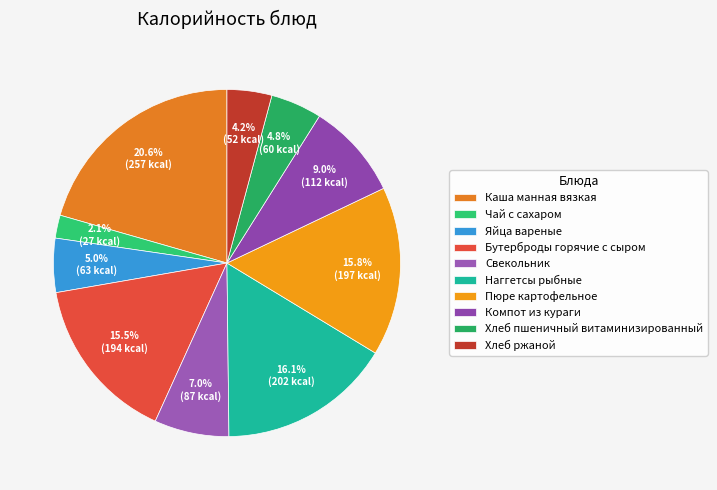

Count the number of slices in the pie.

10